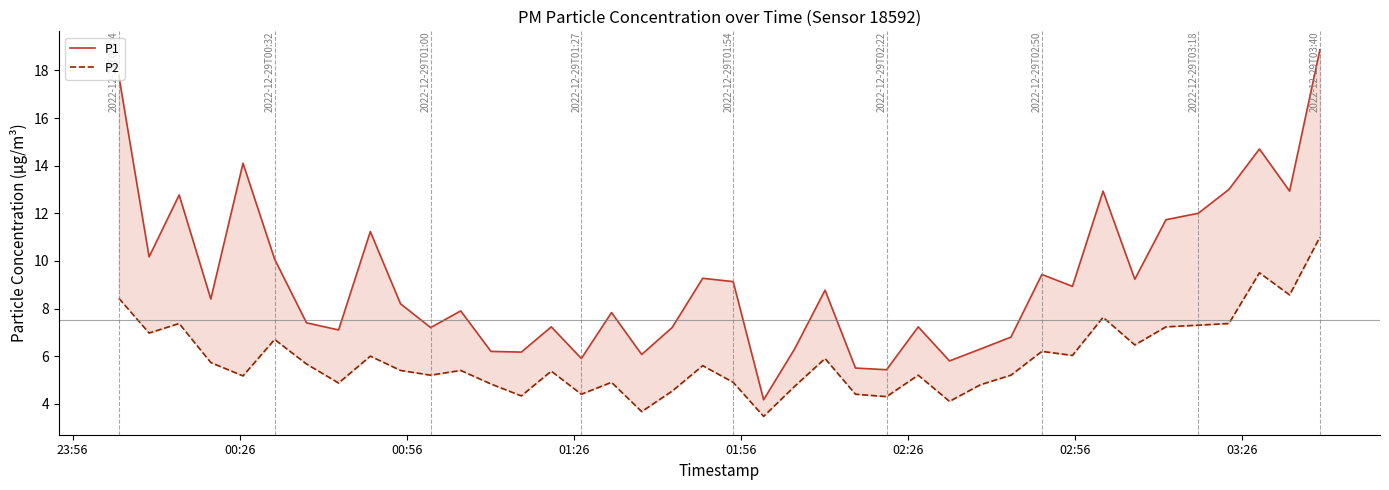

At how many categories does at least one series exceed 10?

13